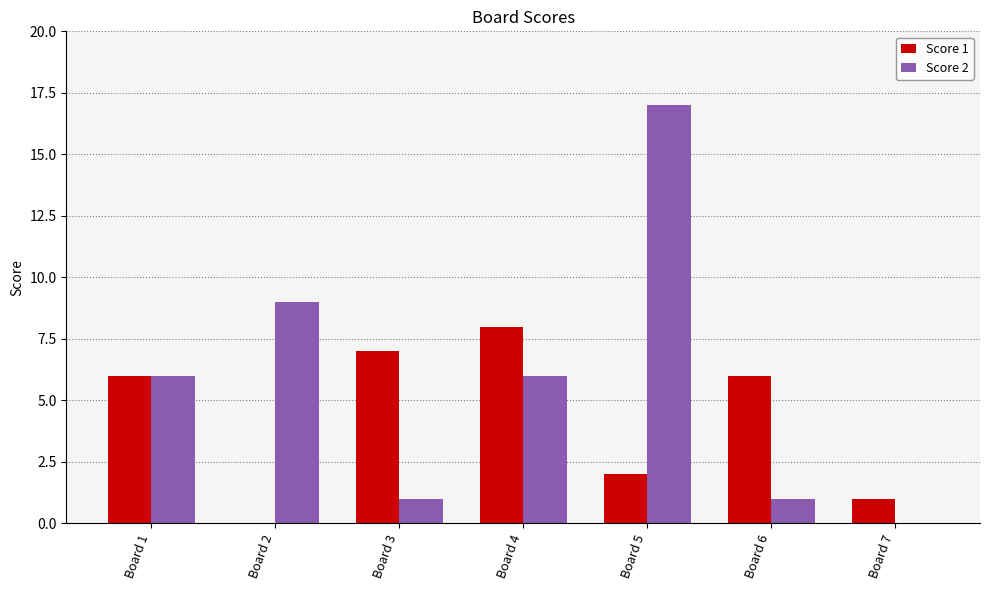

Between Board 1 and Board 6, which series saw the biggest shift?

Score 2